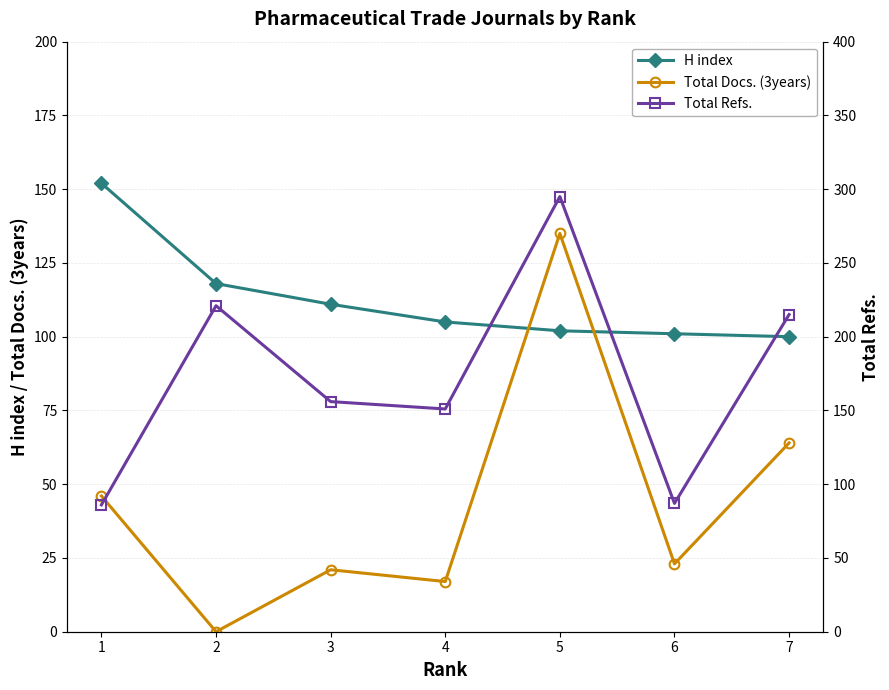

What is the total value across all series at 6?

211